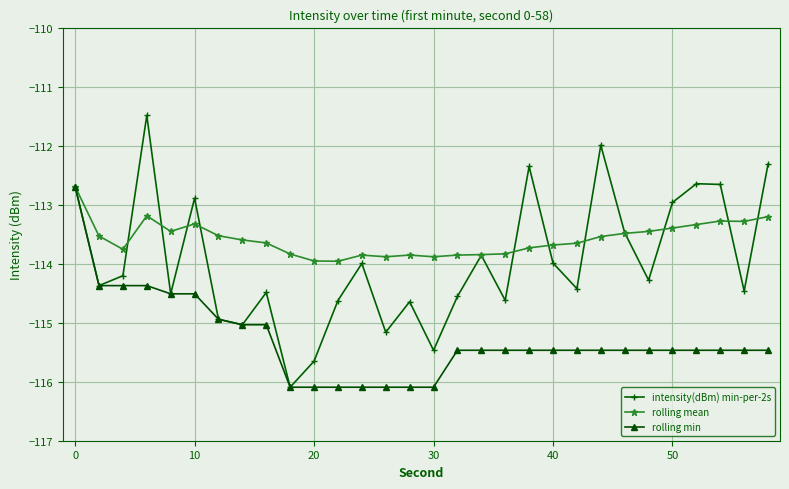

What is the maximum value shown in the chart?

-111.5